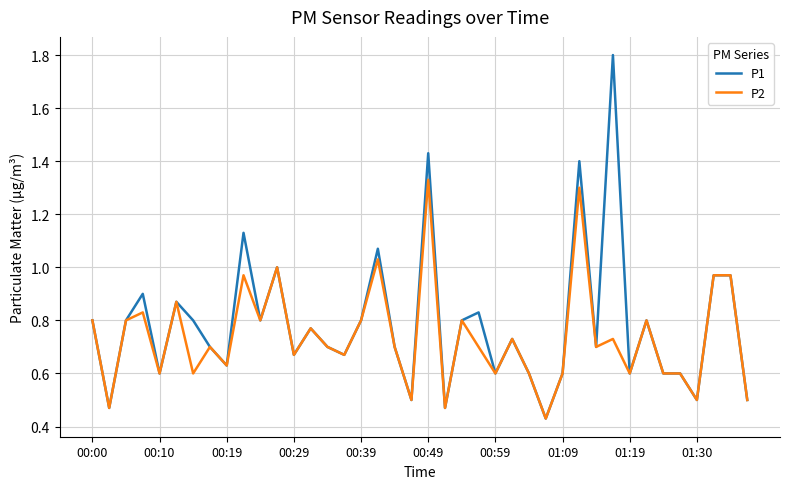

What is the greatest value displayed?

1.8